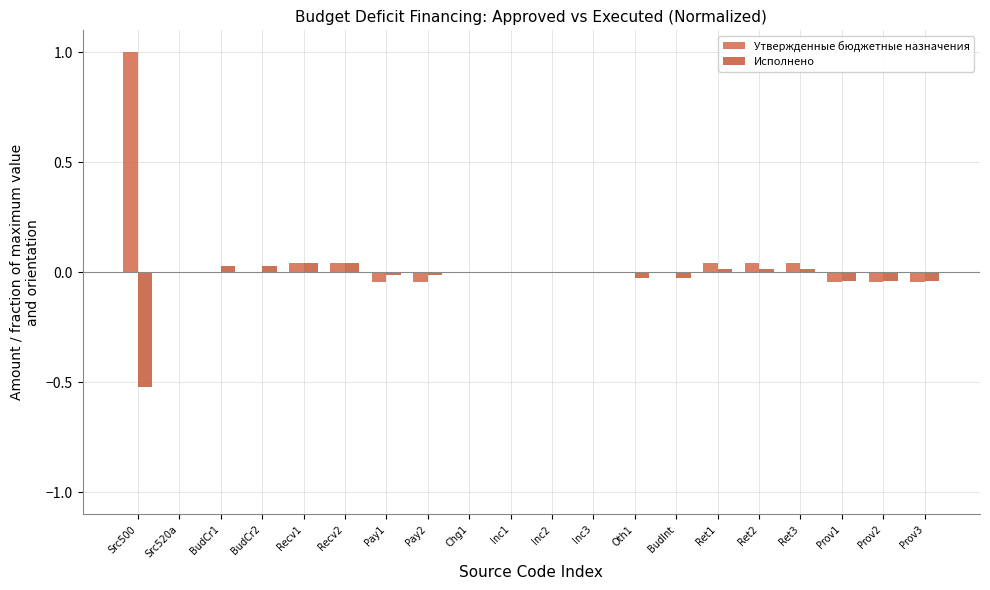

Are the bars grouped side by side (vs. stacked)?

Yes